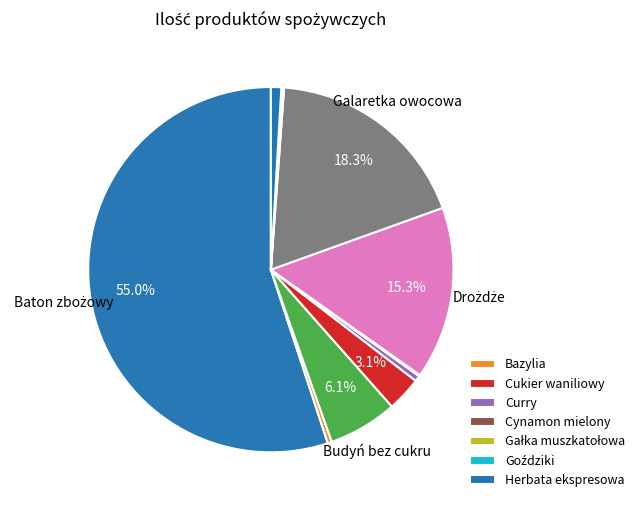

How many segments does this pie chart have?

11